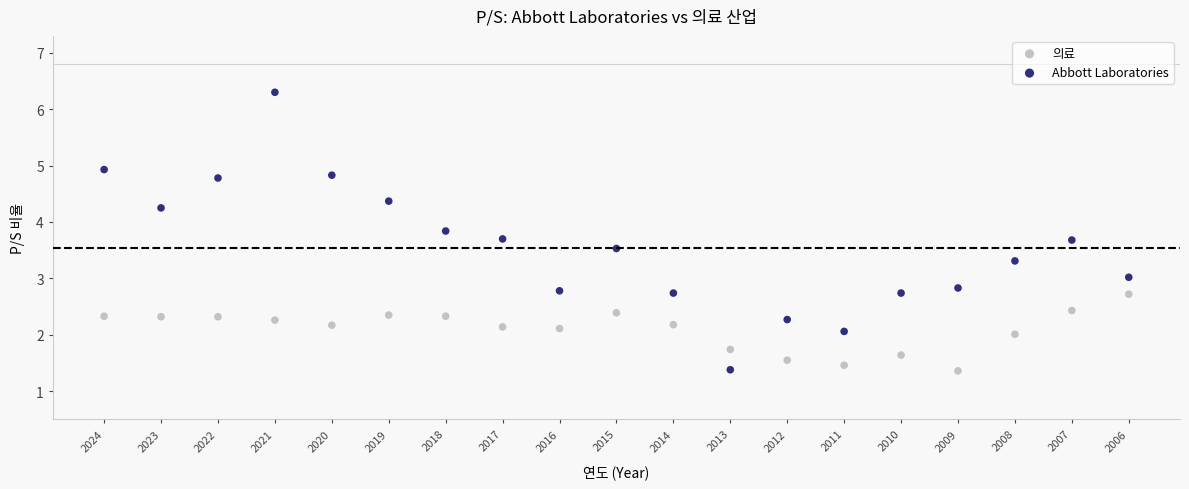

Which series has the widest spread of Y values?

Abbott Laboratories